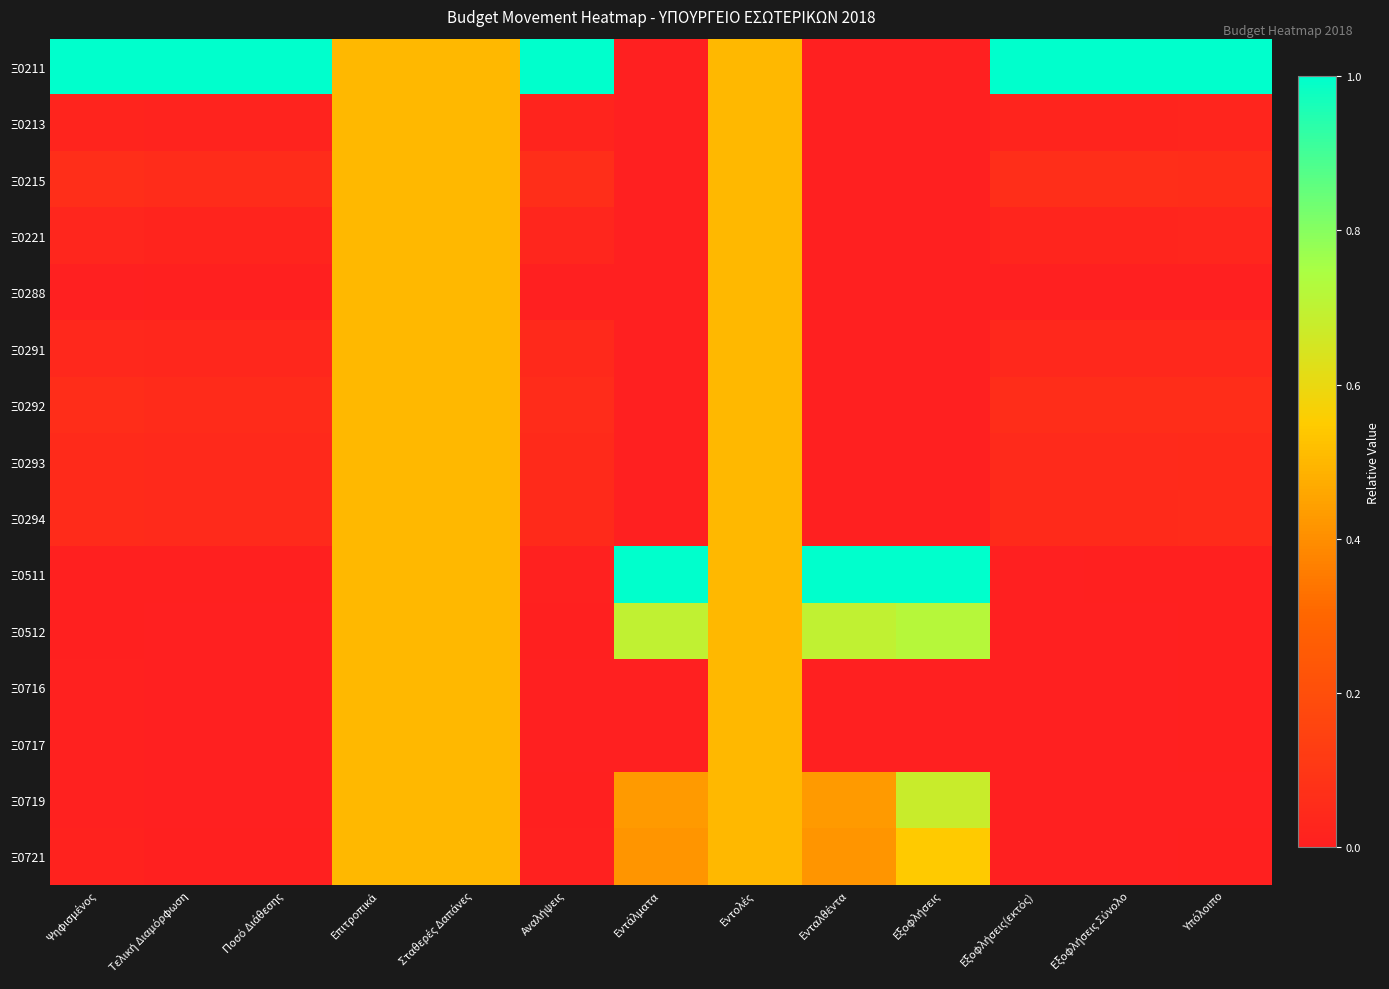

Rank the series by their maximum value, from highest to lowest.

Ξ0211, Ξ0511, Ξ0512, Ξ0719, Ξ0721, Ξ0213, Ξ0215, Ξ0221, Ξ0288, Ξ0291, Ξ0292, Ξ0293, Ξ0294, Ξ0716, Ξ0717